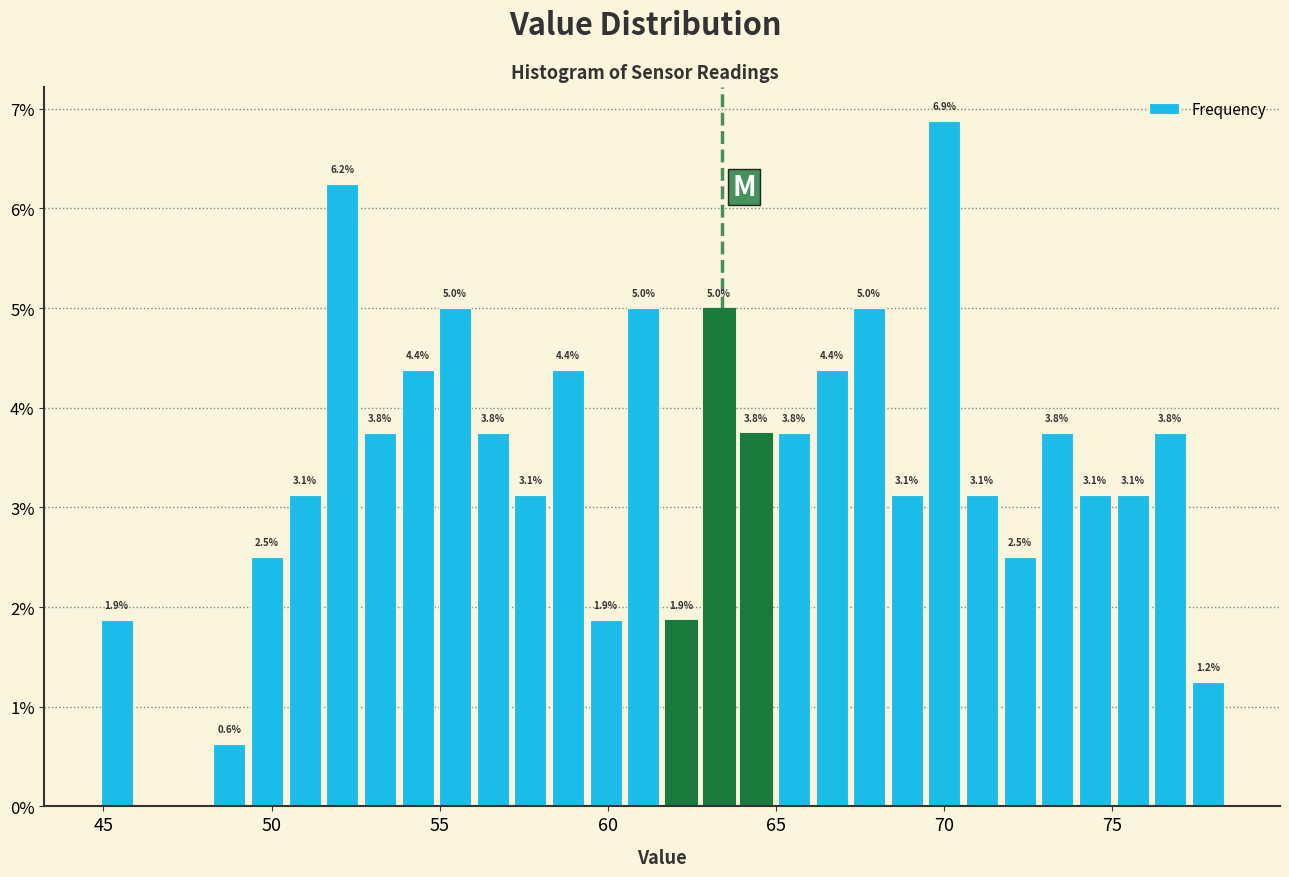

Read against the x-axis, roughly where is the centre of the tallest bar?

70.0